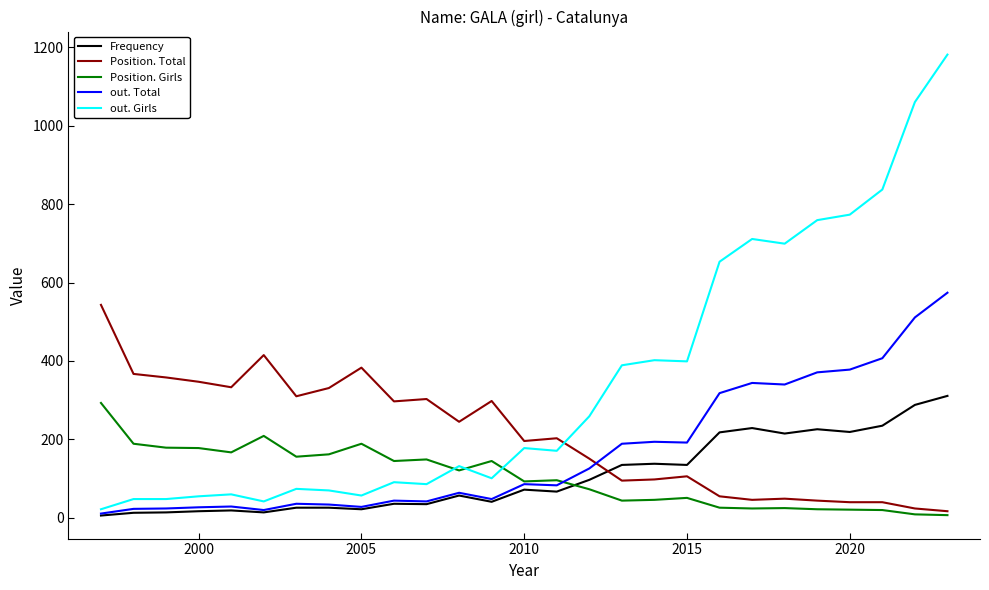

What is the maximum value for out. Girls?

1181